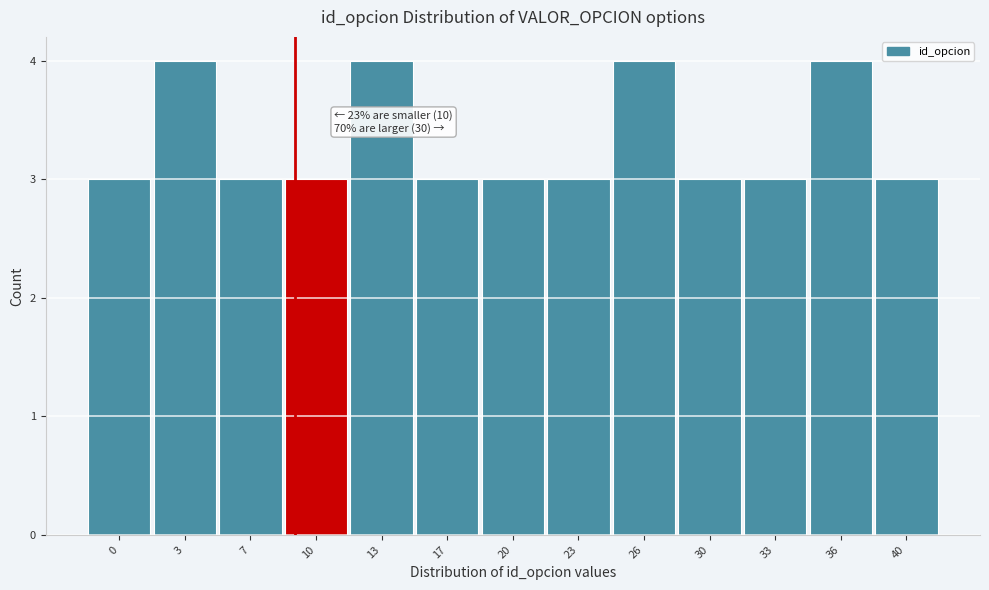

Reading left to right, extract all data points from this chart.

3	4	3	3	4	3	3	3	4	3	3	4	3